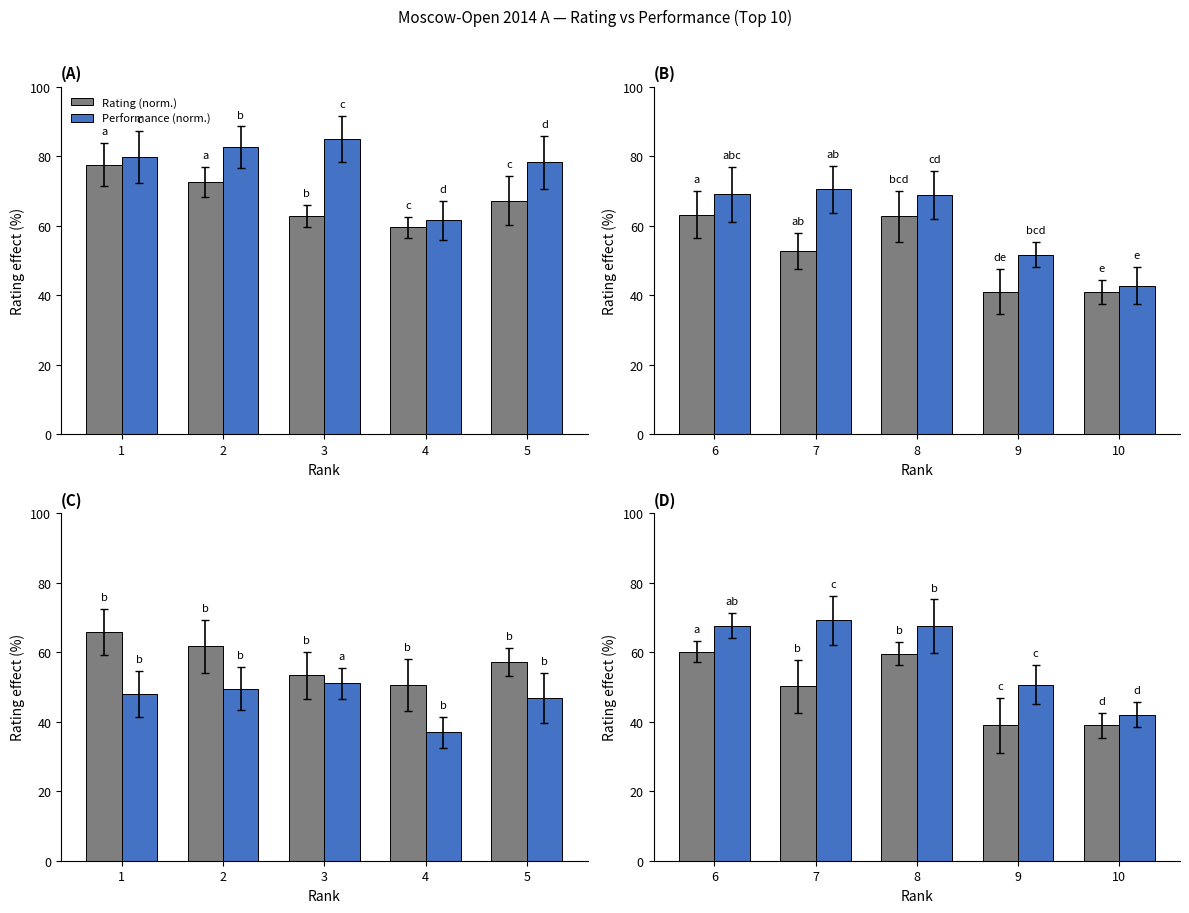

Rank the series at 4 from highest to lowest value.

Performance (norm.), Rating (norm.)